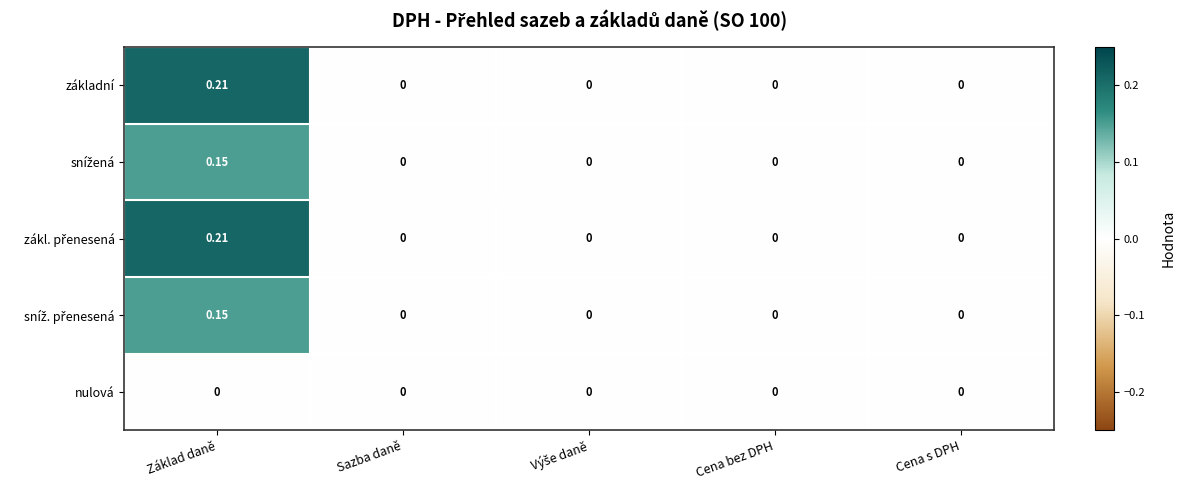

Which category has the highest value across all series?

Základ daně